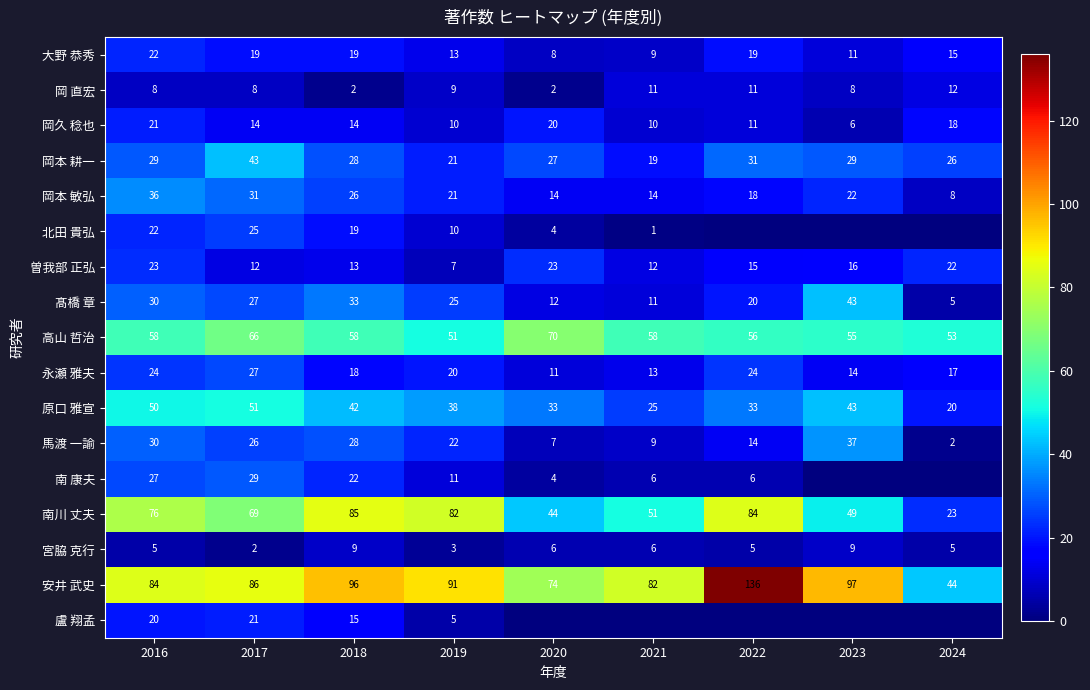

How many values in the 安井 武史 series exceed 86?

4